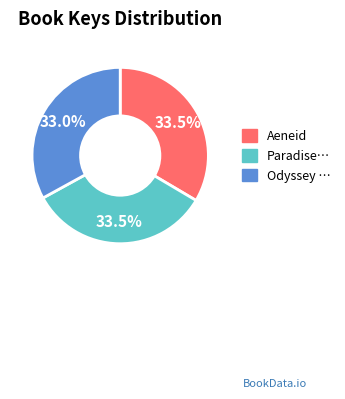

Is there any slice that represents more than half of the pie?

No